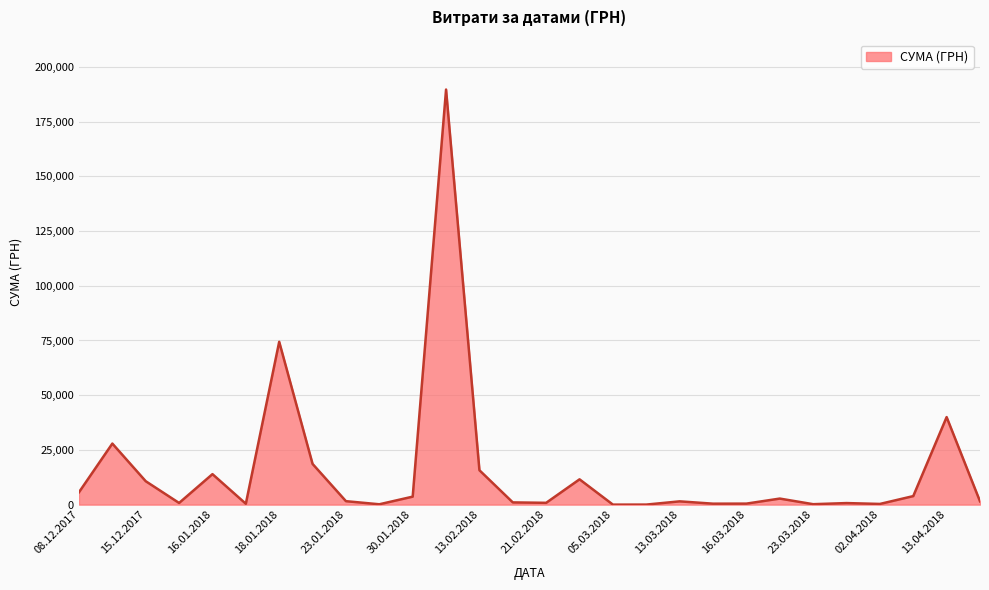

What is the difference between the maximum and minimum values?

189657.9